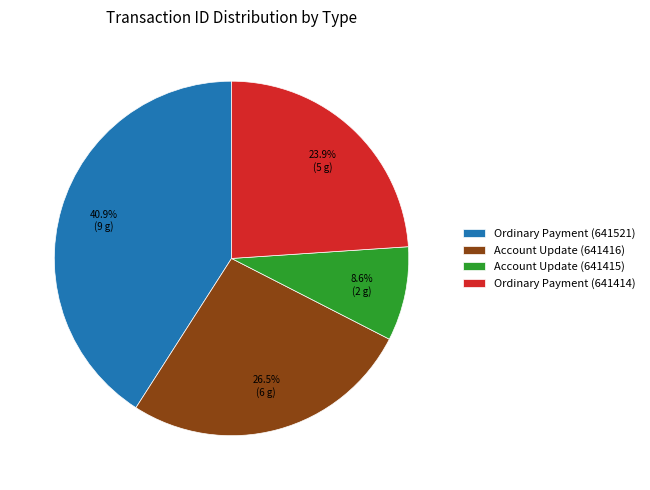

To the nearest percent, what percentage of the pie is Ordinary Payment (641414)?

24%